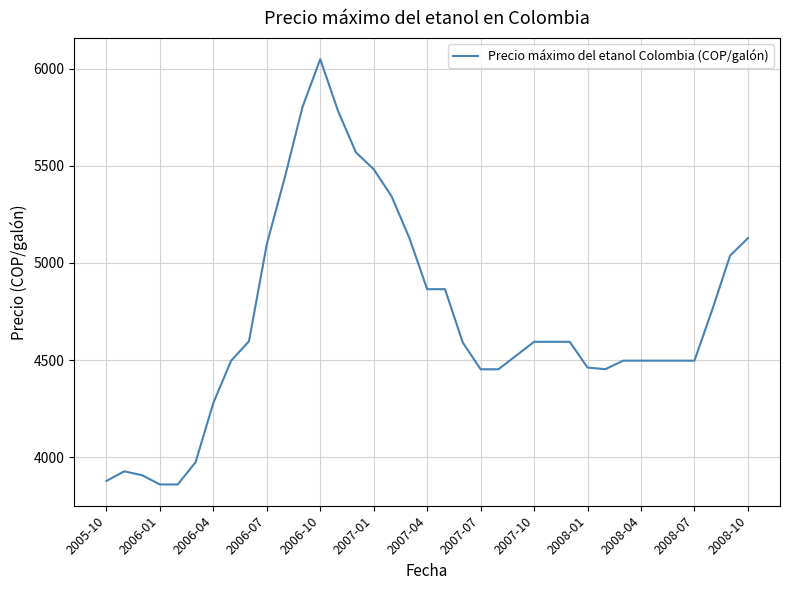

What is the maximum value shown in the chart?

6050.0